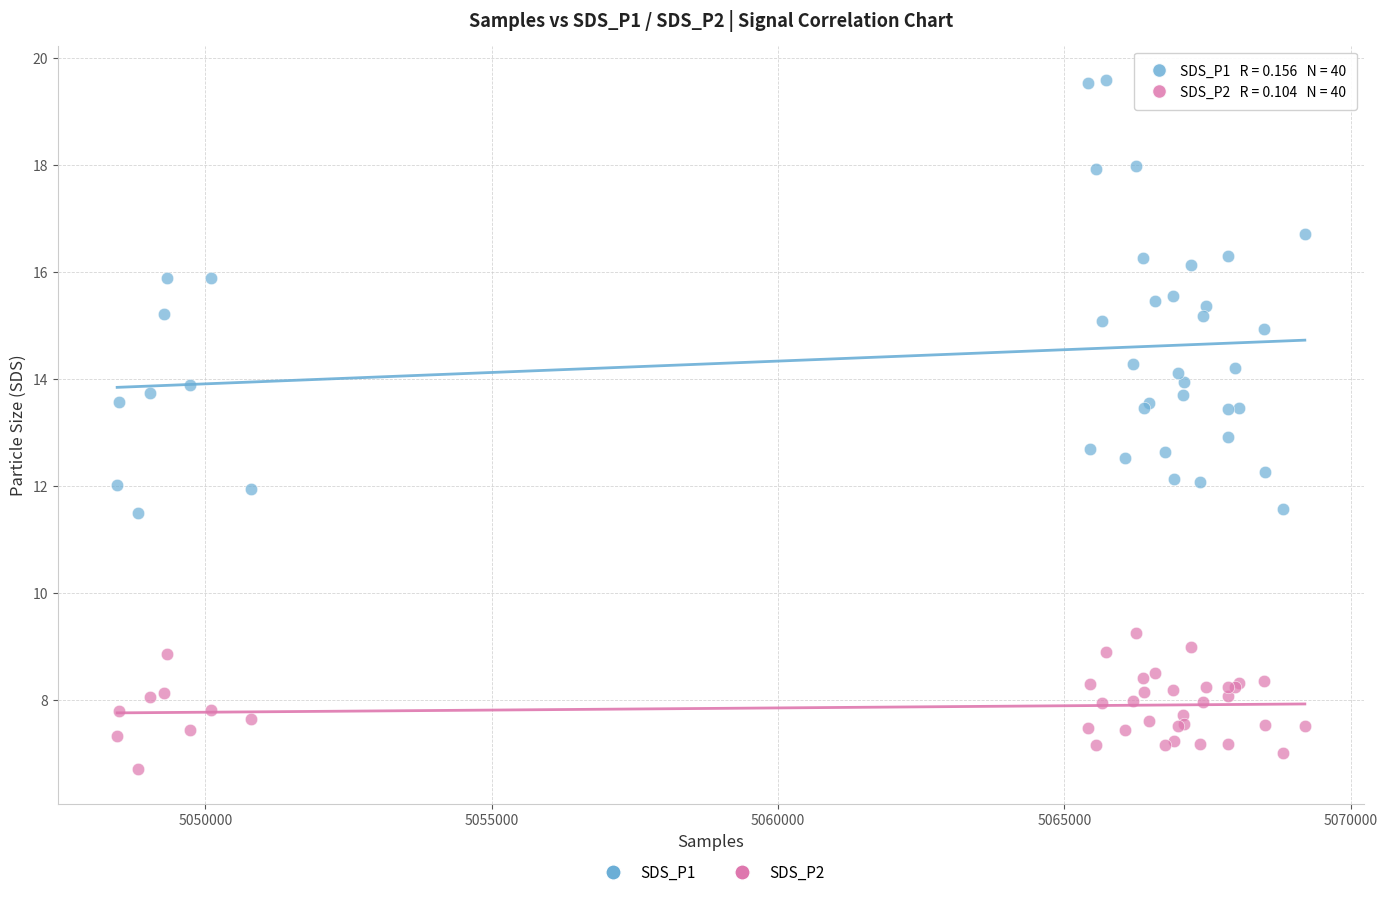

What are all the series names shown in the legend?

SDS_P1, SDS_P2